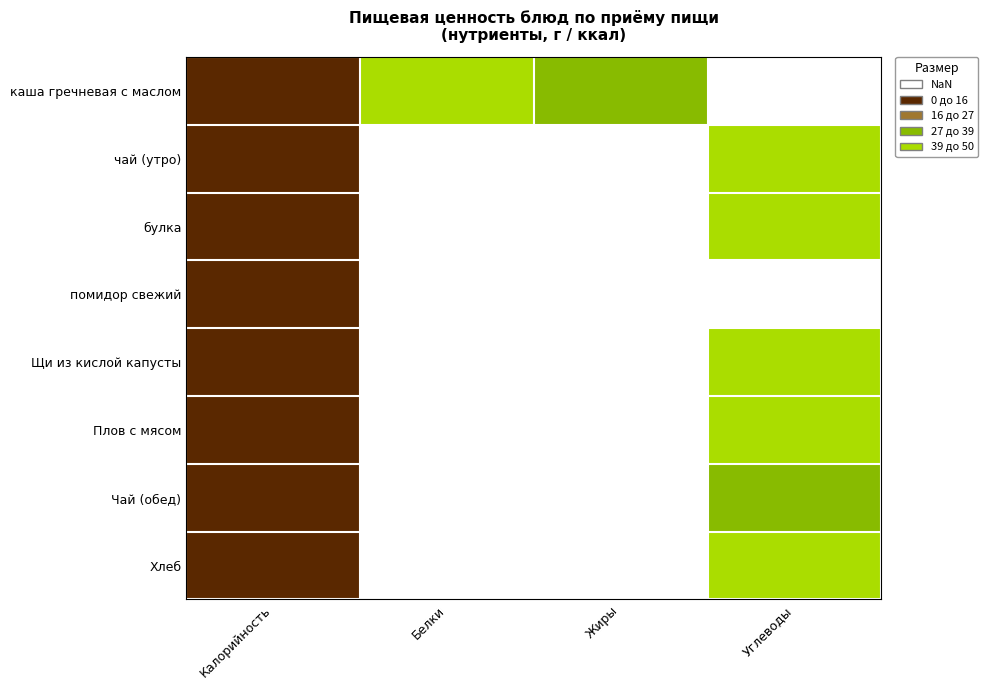

At how many categories does at least one series exceed 206?

1